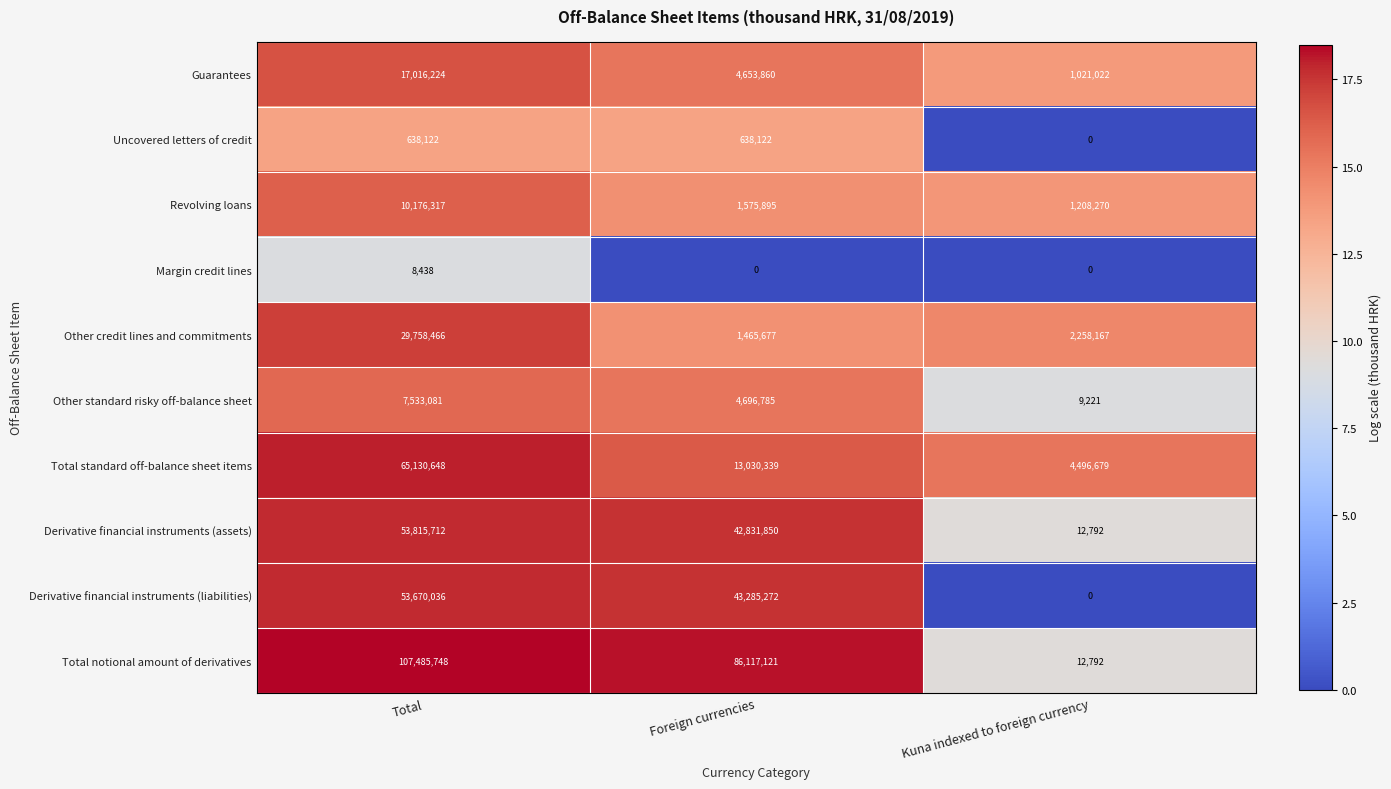

What is the maximum value shown in the chart?

107485748